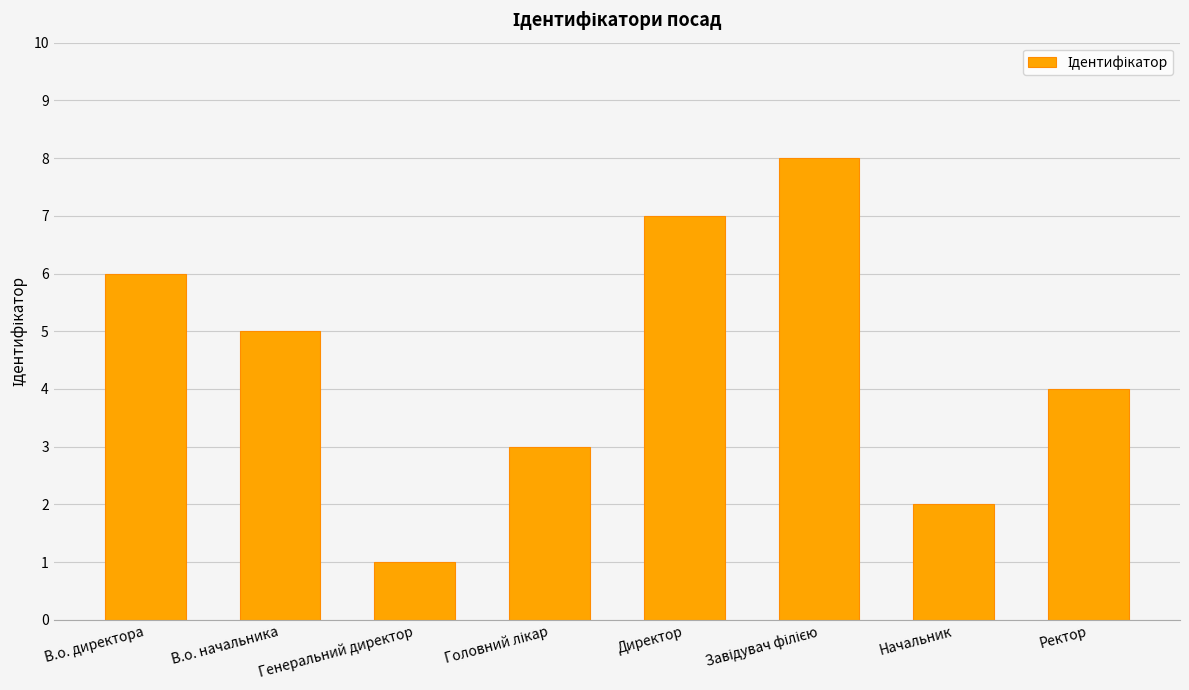

What is the maximum value shown in the chart?

8